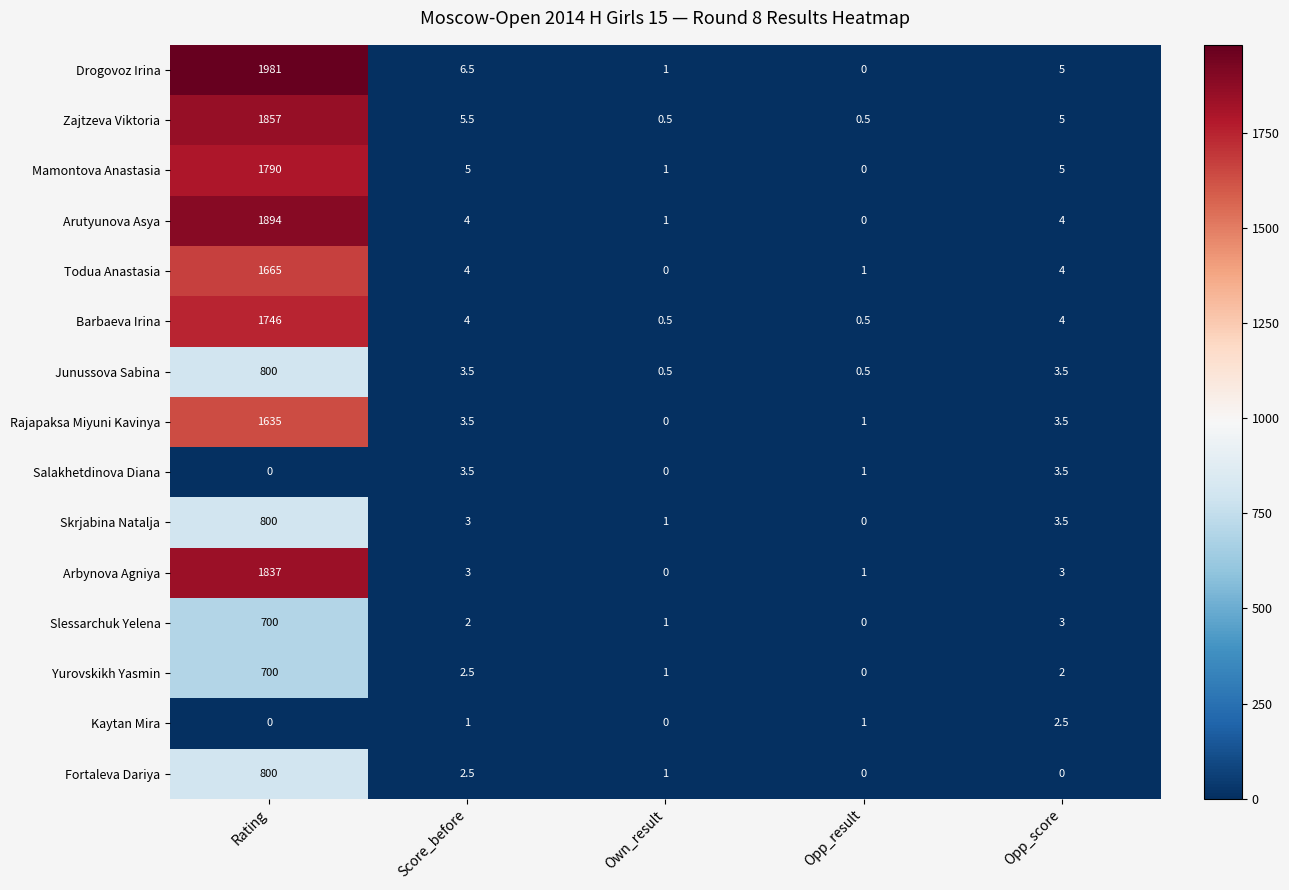

What is the spread (max minus min) of values at Opp_result?

1.0